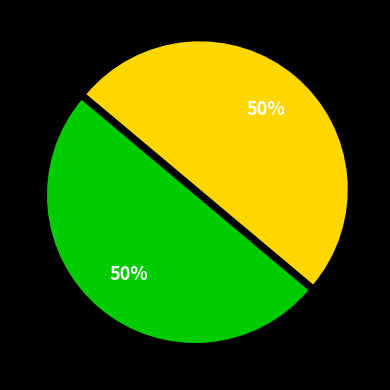

To the nearest percent, what is the average slice percentage?

50%